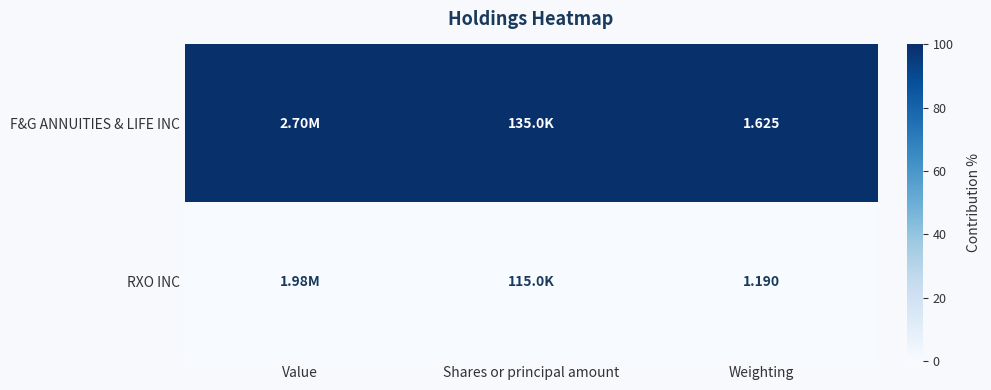

Which series has the largest total across all categories?

F&G ANNUITIES & LIFE INC